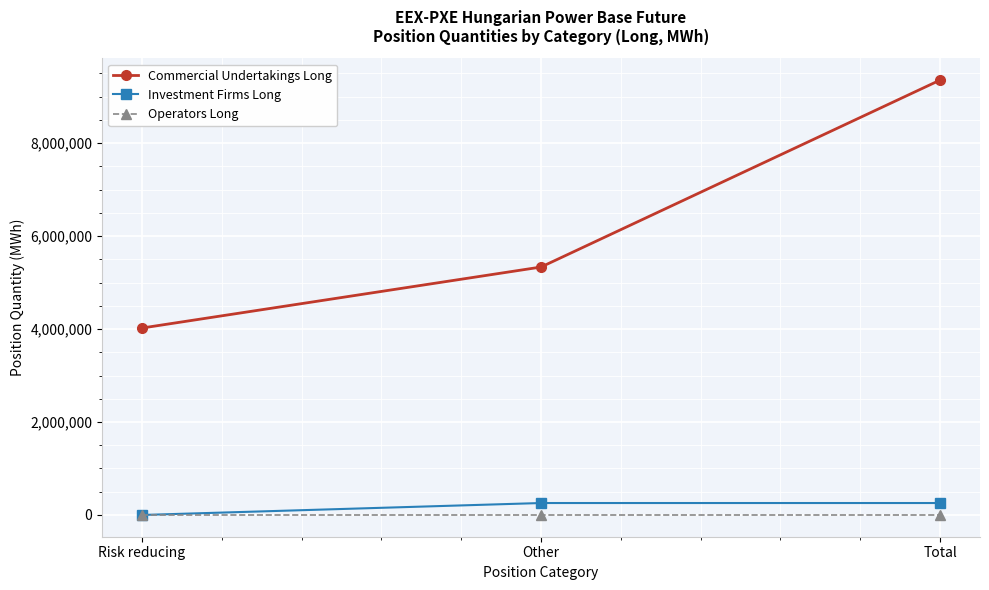

Count the number of data series in this chart.

3